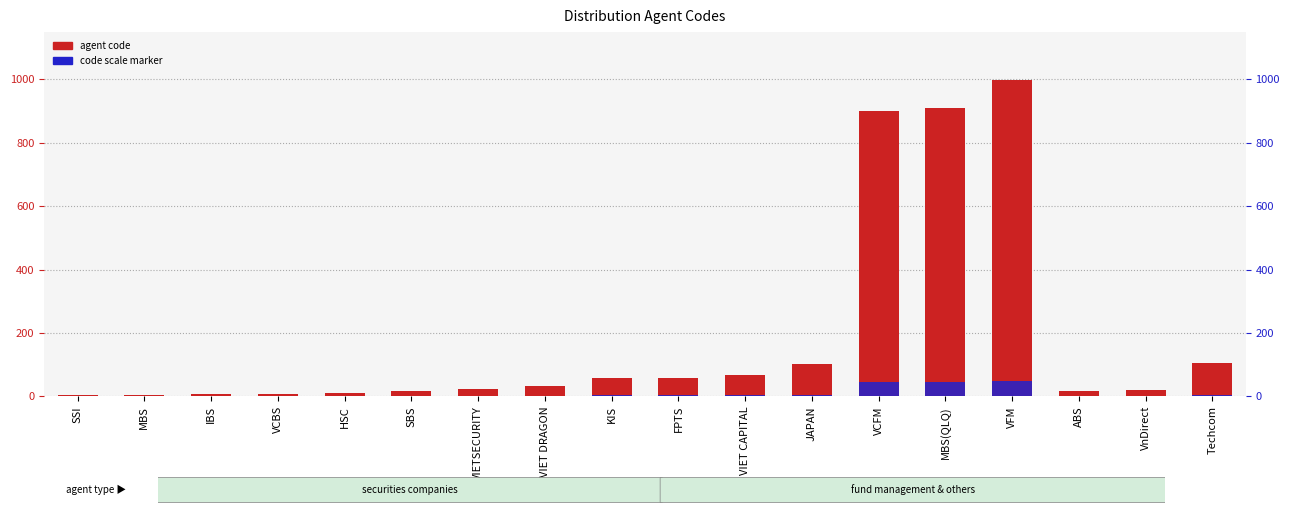

How many bars are there in total?

36